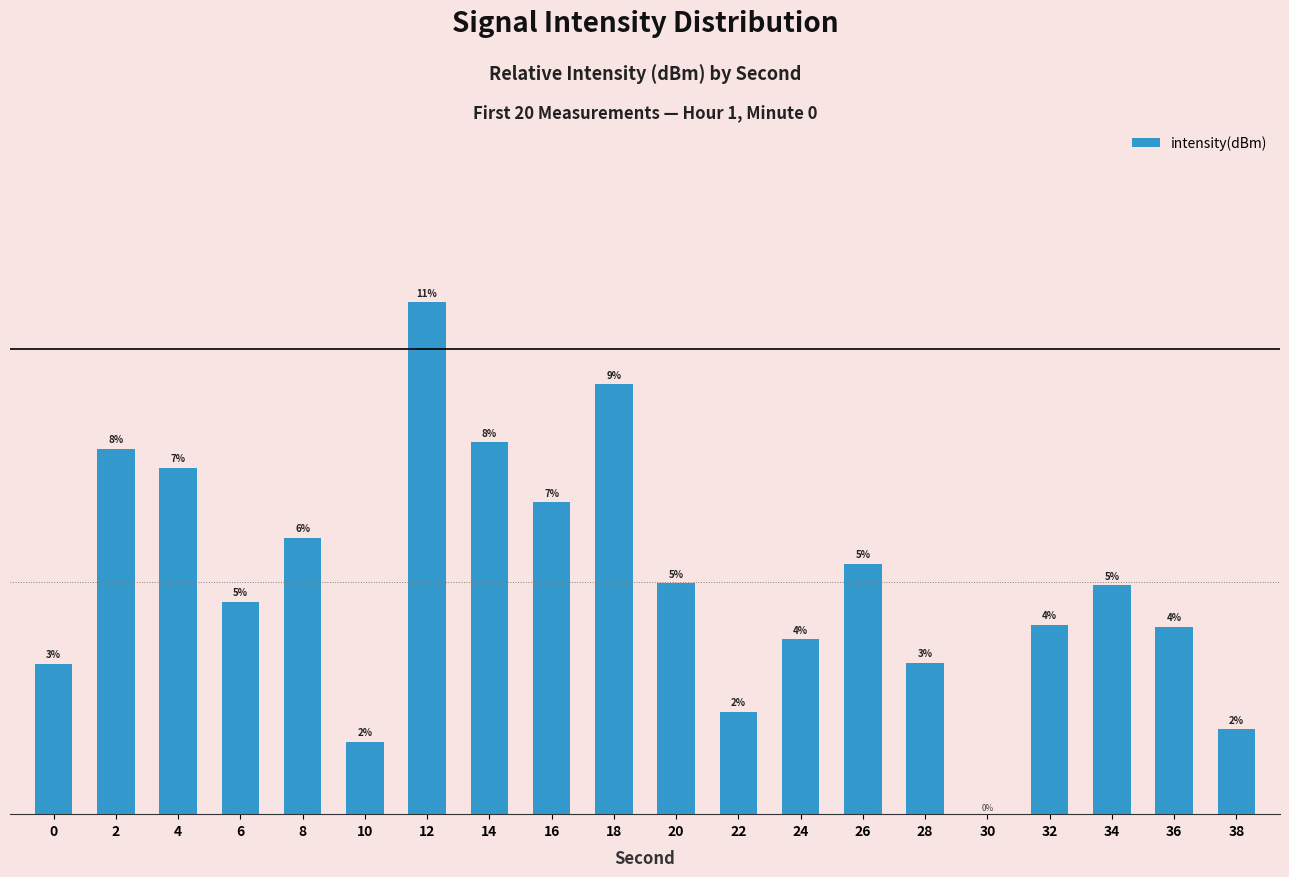

What is the change in value from 8 to 16?

+0.8